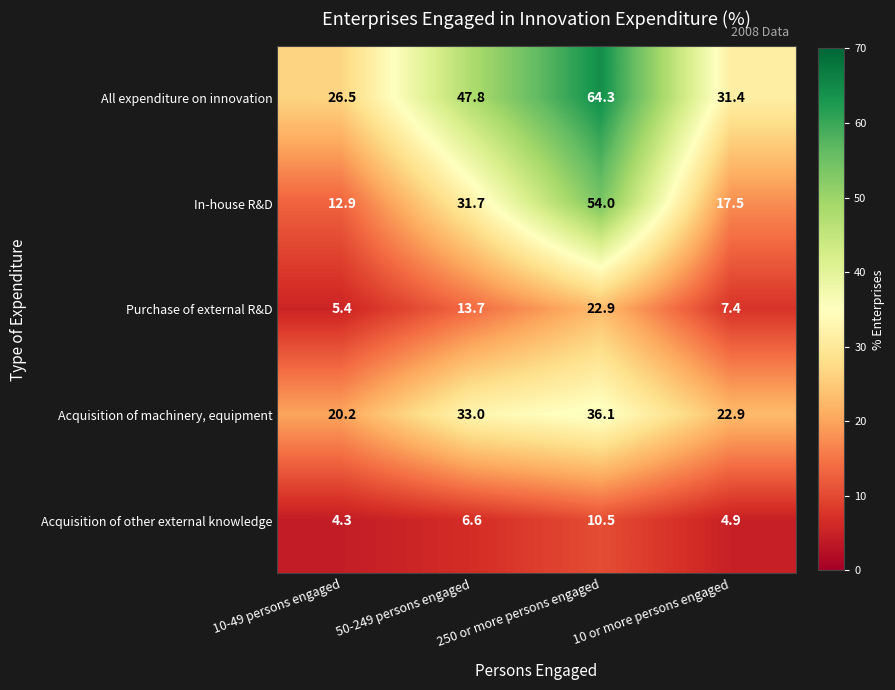

At which category does the chart reach its minimum across all series?

10-49 persons engaged